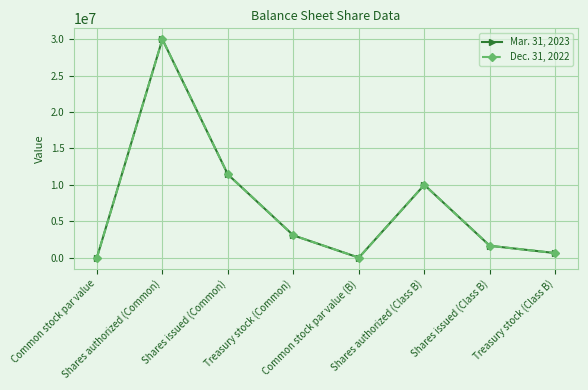

What is the value of the Mar. 31, 2023 point at the 5th from the left?

1